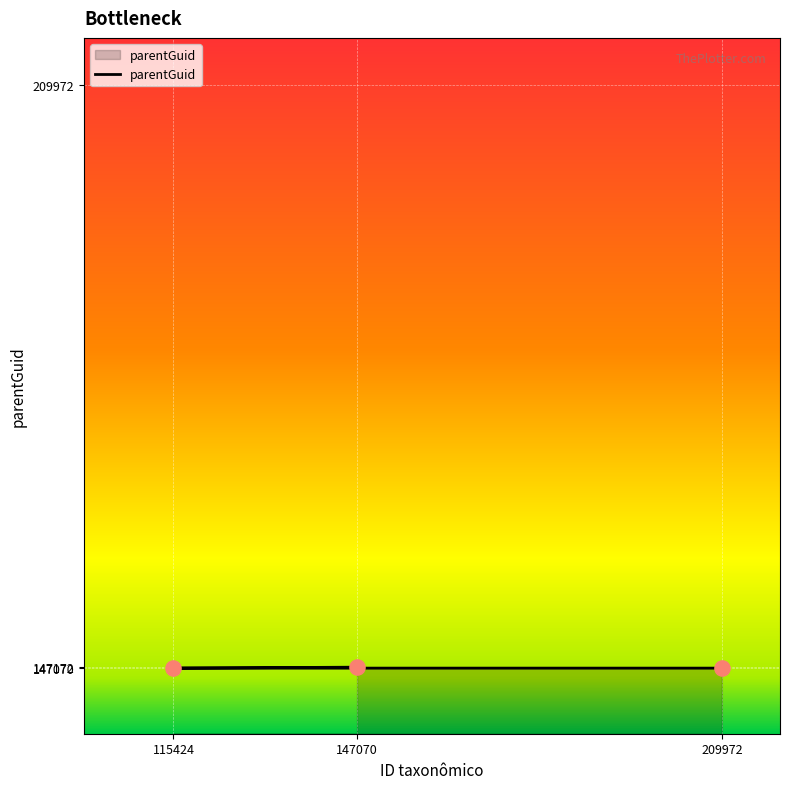

What is the ratio of the value at 147070 to the value at 115424?

1.0